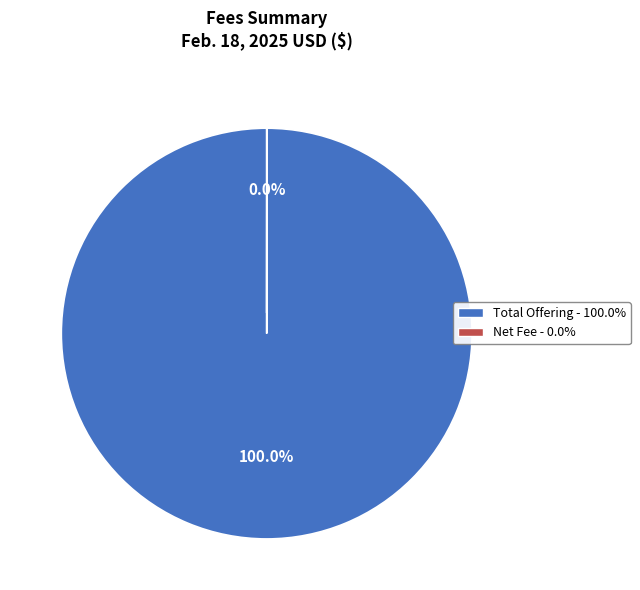

Which slice is the largest?

Total Offering